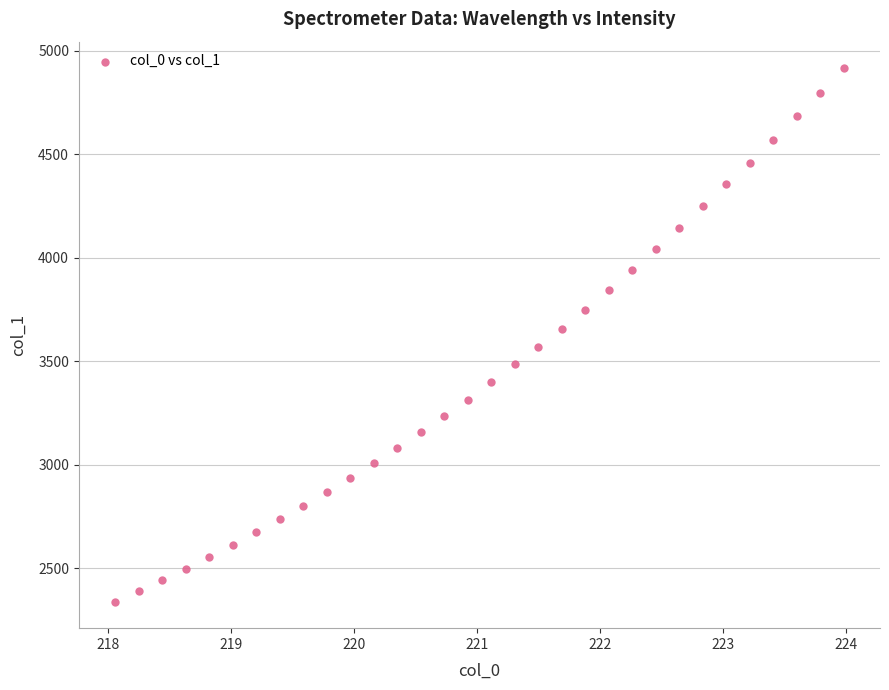

What is the range of Y values (max minus min)?

2576.4